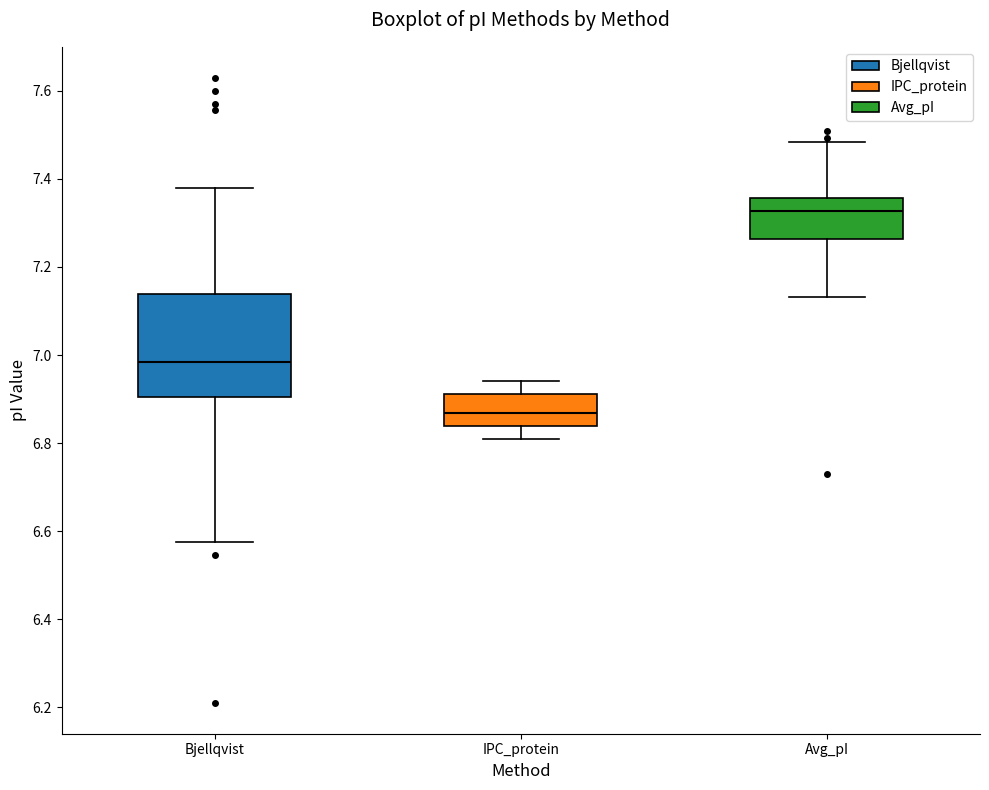

Which box has the lowest median line?

IPC_protein